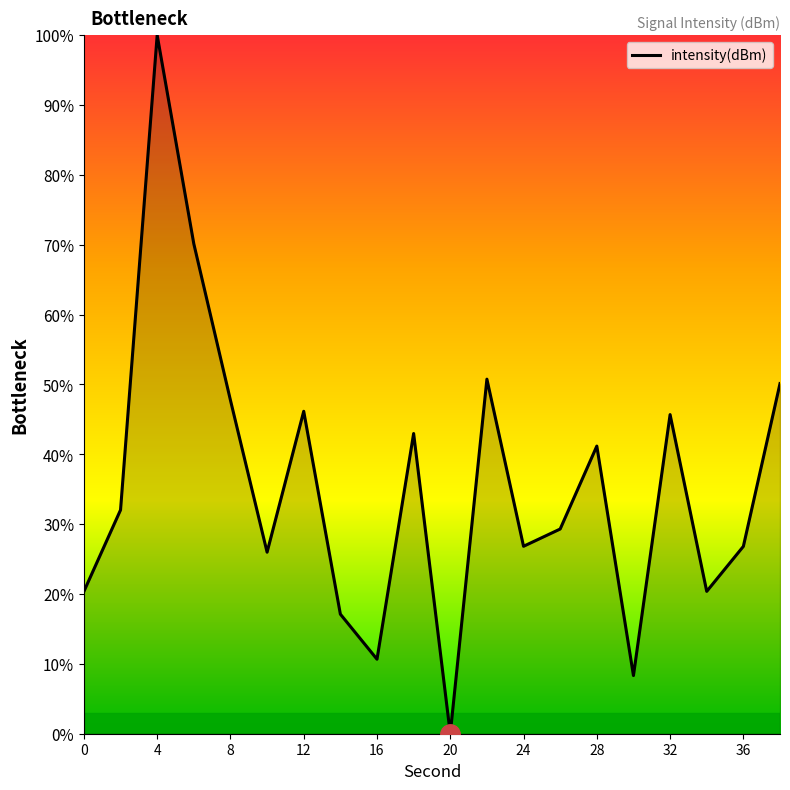

Which label corresponds to the largest value in the chart?

4